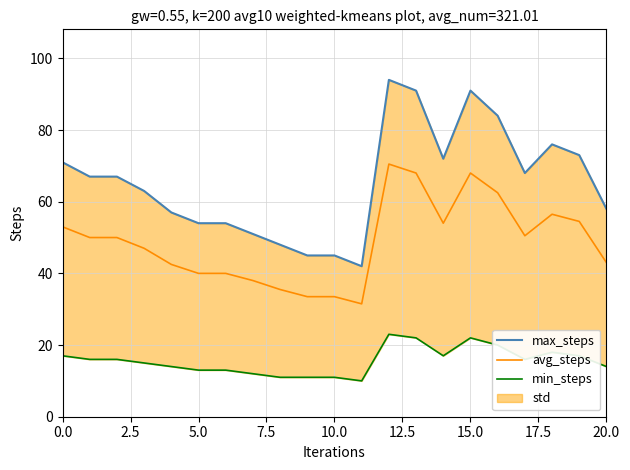

At how many categories does at least one series exceed 42?

20